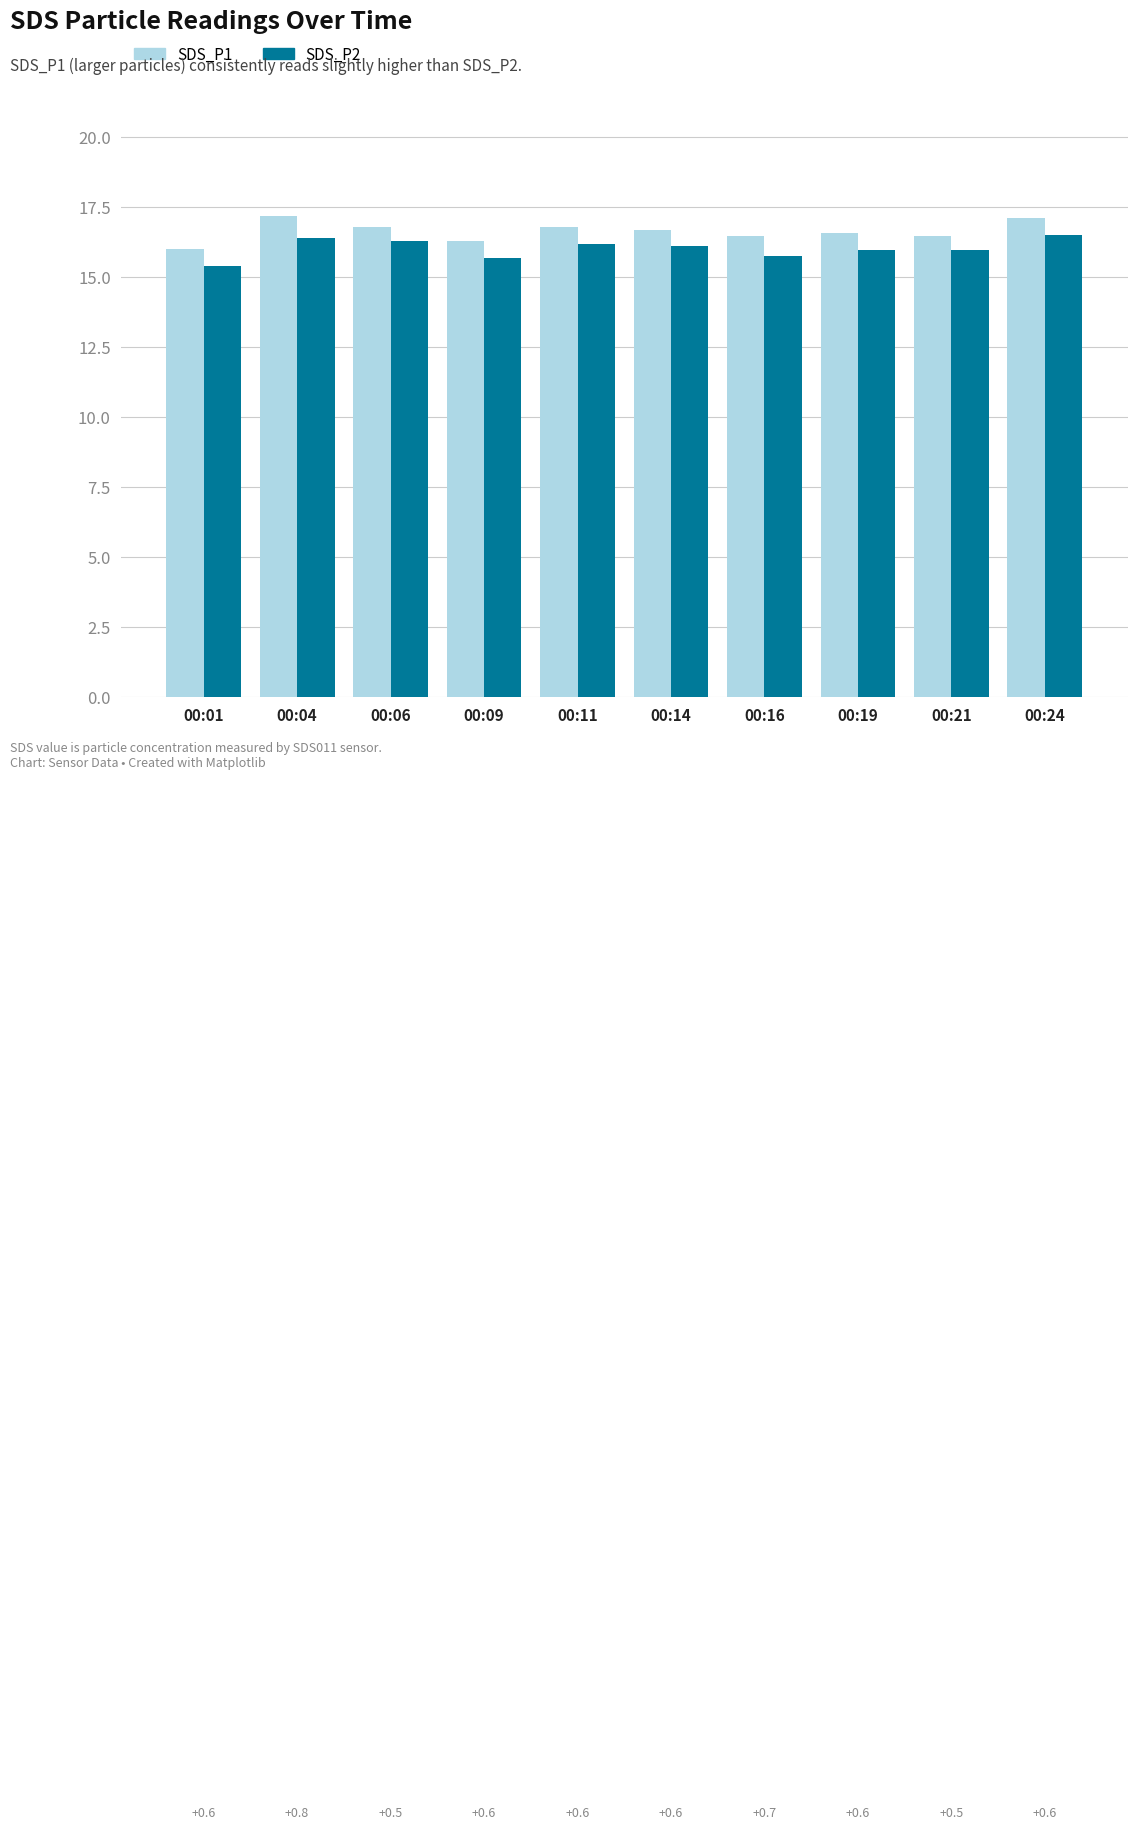

What is the smallest value displayed?

15.4